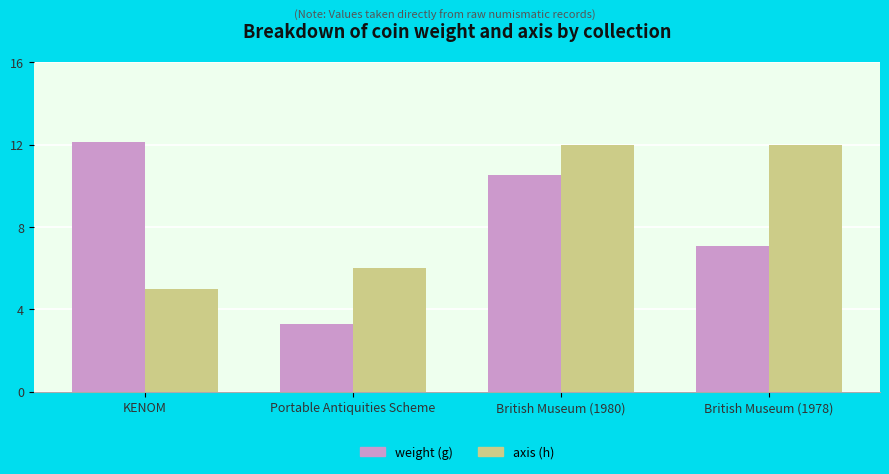

Does the chart contain stacked bars?

No